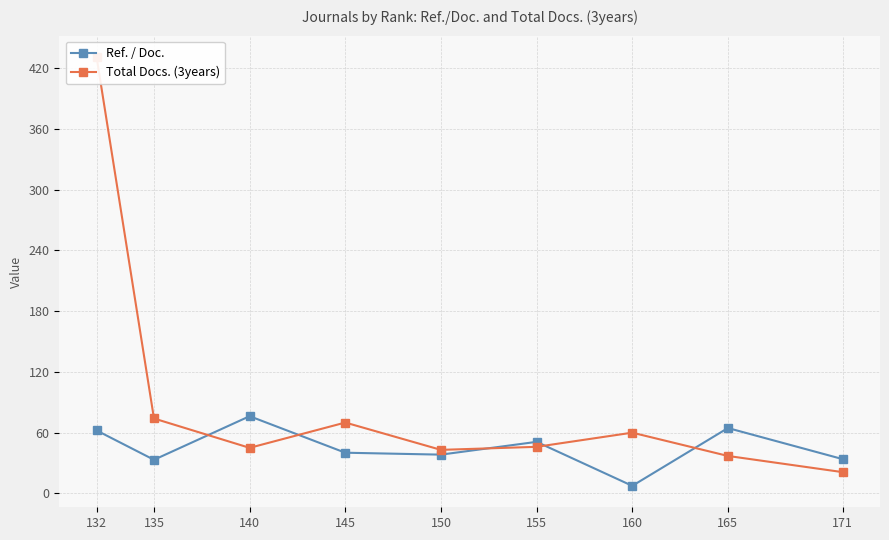

What are all the series names shown in the legend?

Ref. / Doc., Total Docs. (3years)